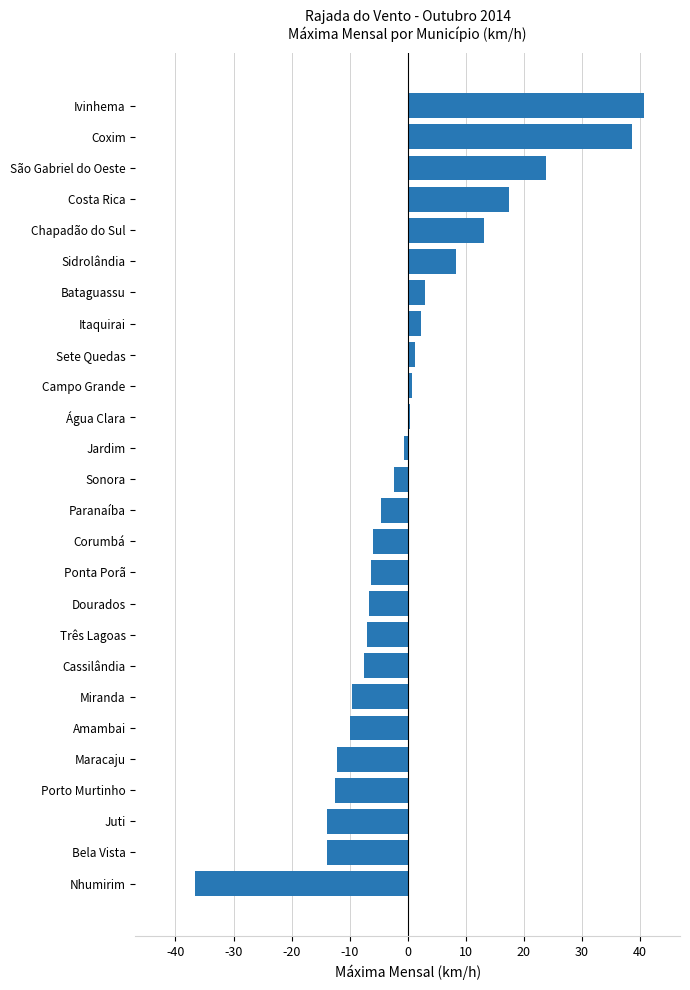

Which has a higher value, Bataguassu or Miranda?

Bataguassu